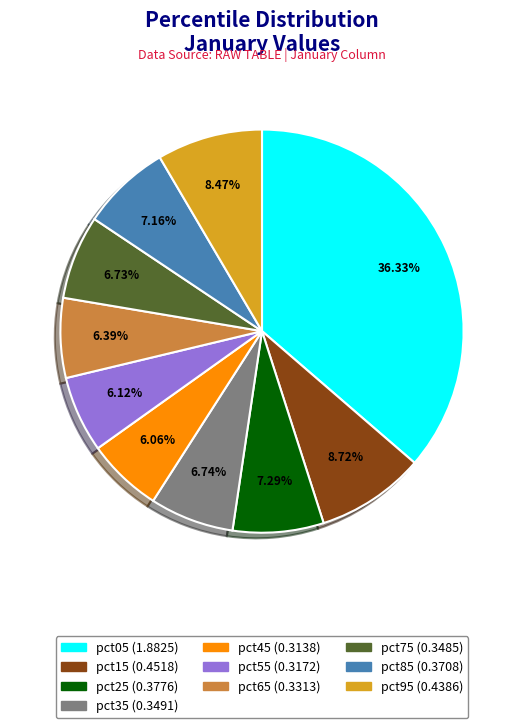

Which has a higher value, pct75 or pct95?

pct95